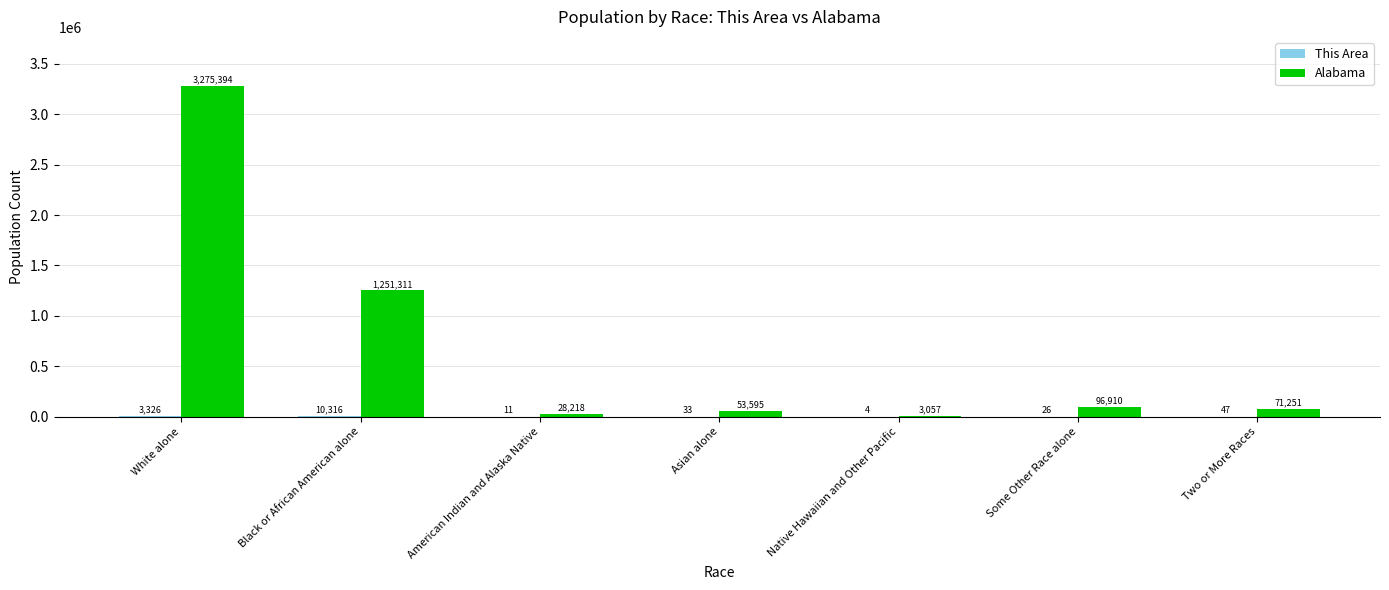

At which label is Alabama closest to 1639225?

Black or African American alone